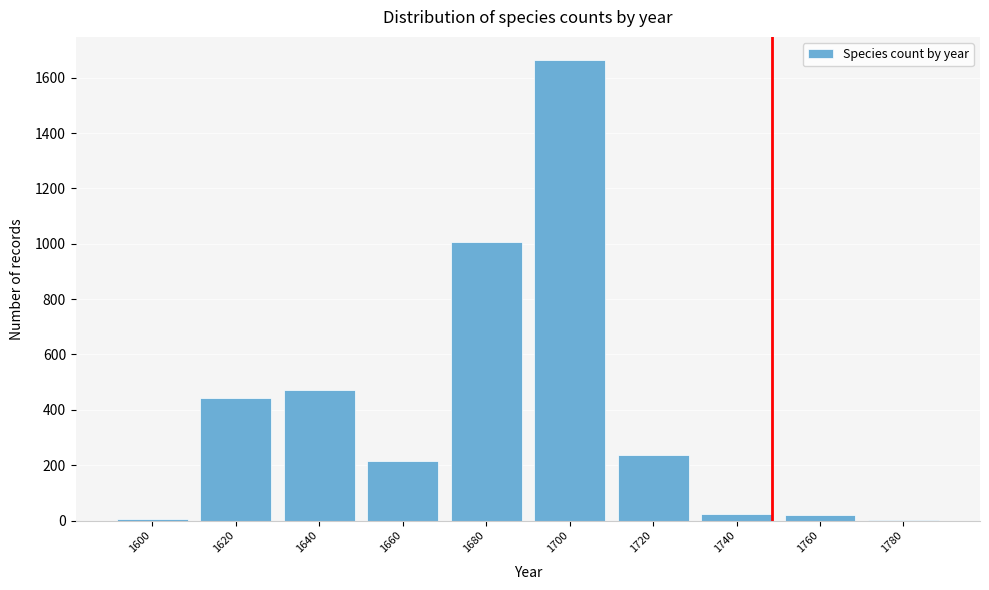

Which label corresponds to the largest value in the chart?

1700